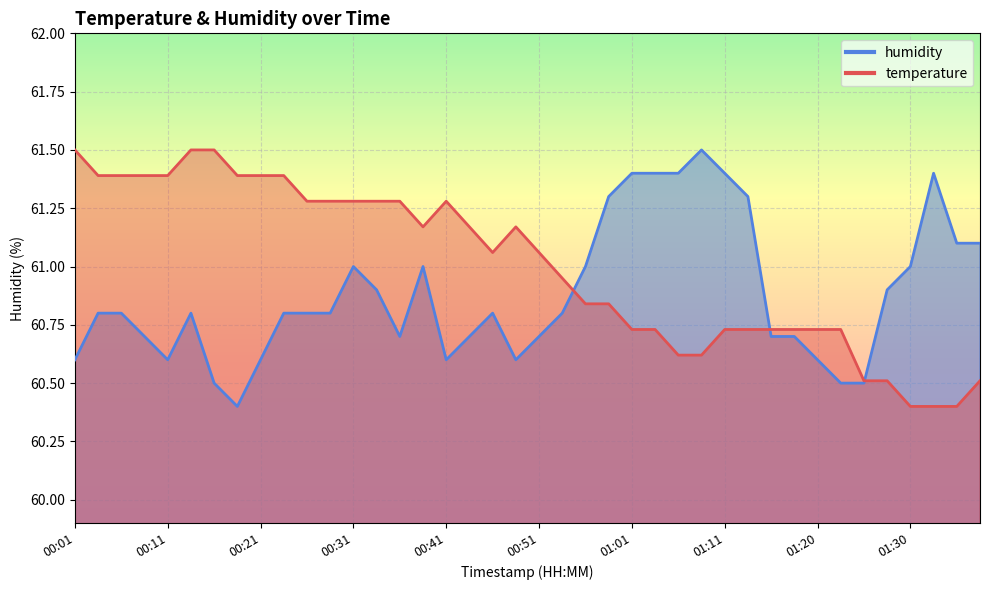

Rank the series by their average value, from lowest to highest.

humidity, temperature